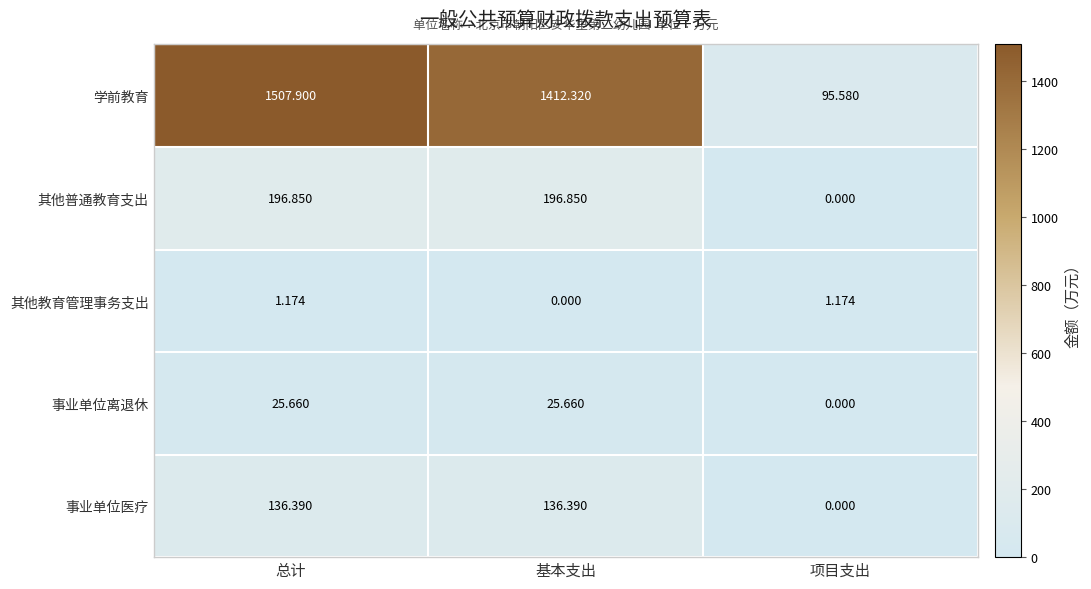

What is the difference between the highest and lowest values at 总计?

1506.7